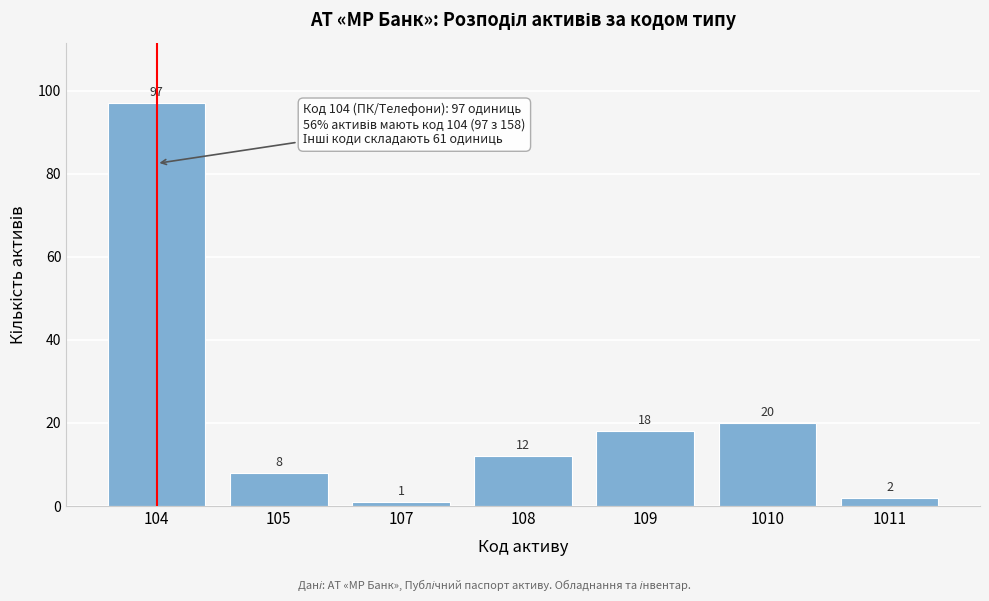

Reading left to right, transcribe all the data shown in this chart.

104=97	105=8	107=1	108=12	109=18	1010=20	1011=2